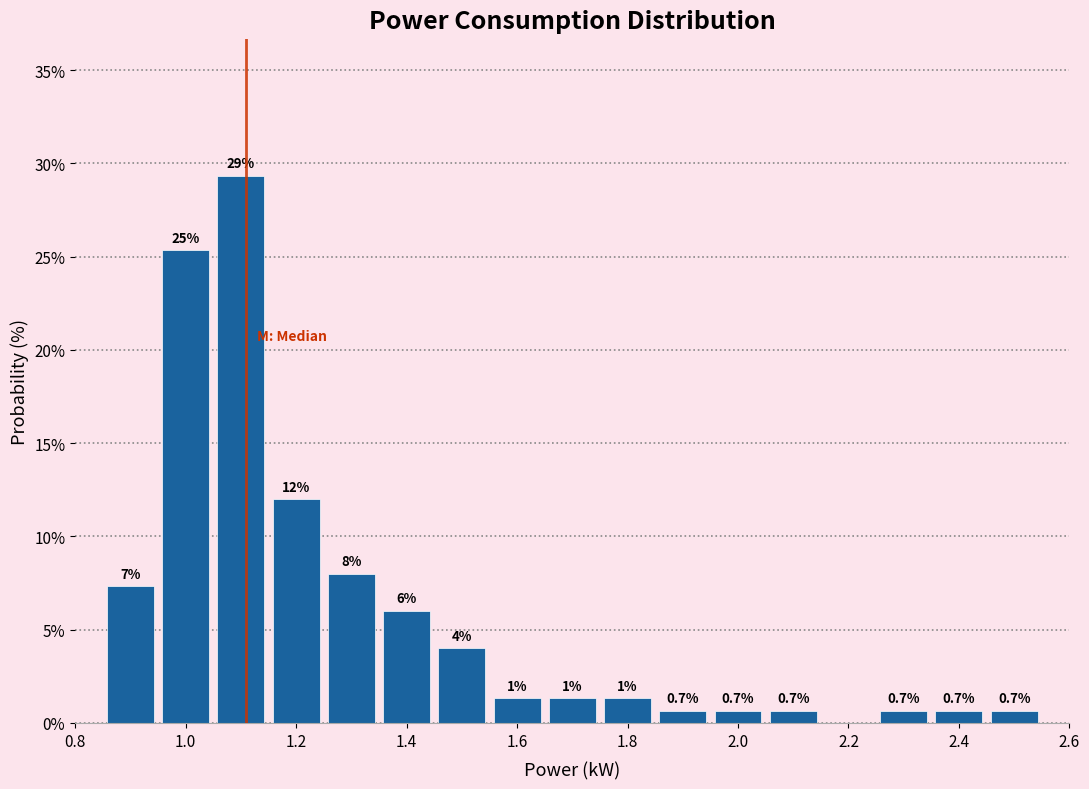

Which range on the x-axis has the tallest bar?

1.05 to 1.15